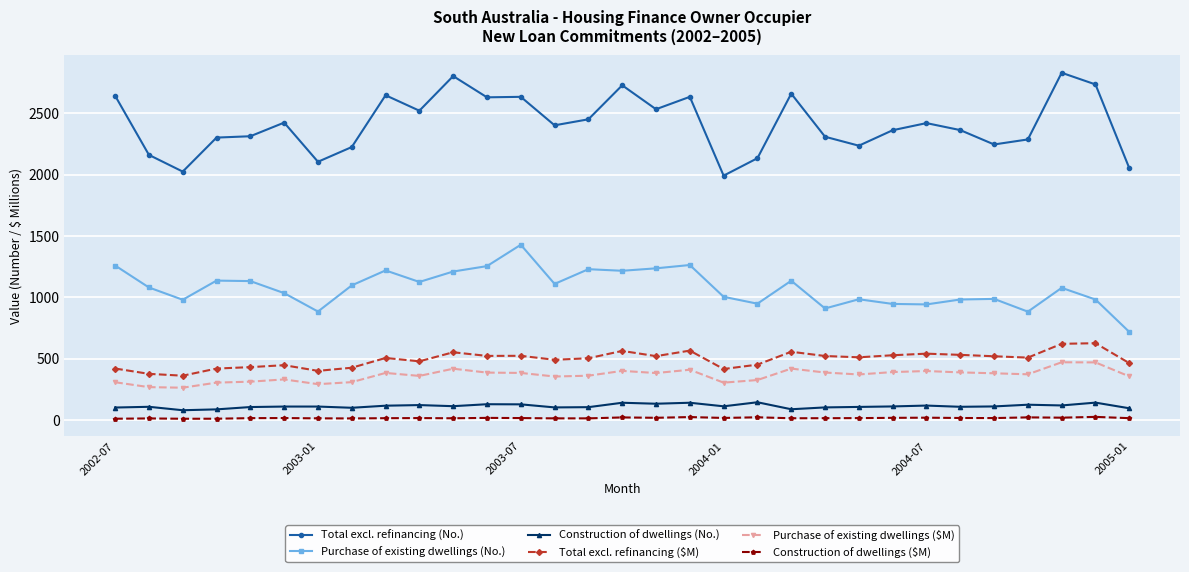

True or false: Purchase of existing dwellings (No.) has more than 1 points higher than both neighbors.

True